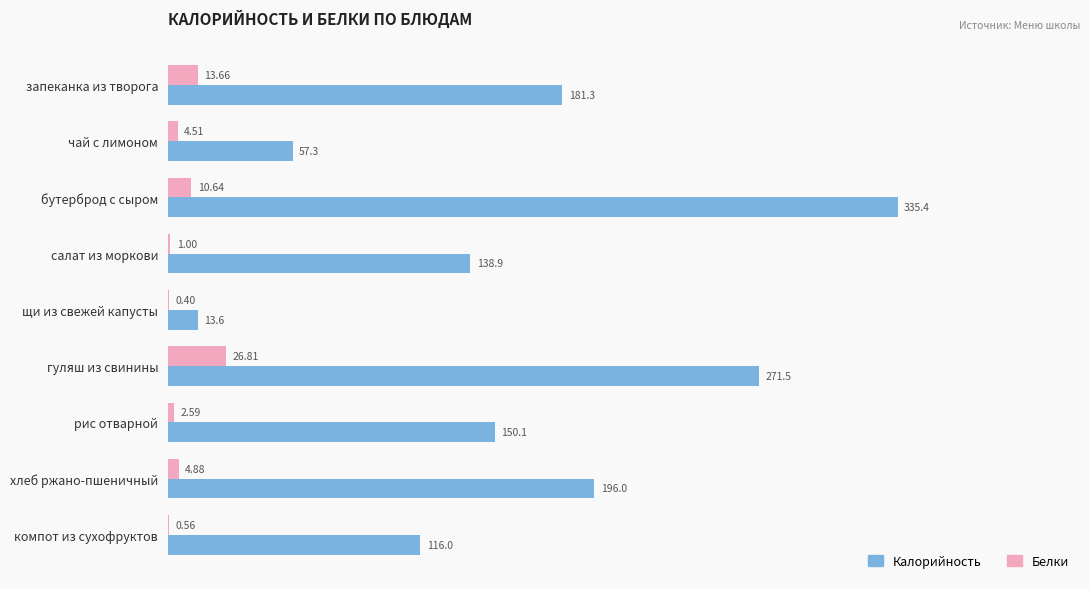

Which category has the highest value across all series?

бутерброд с сыром